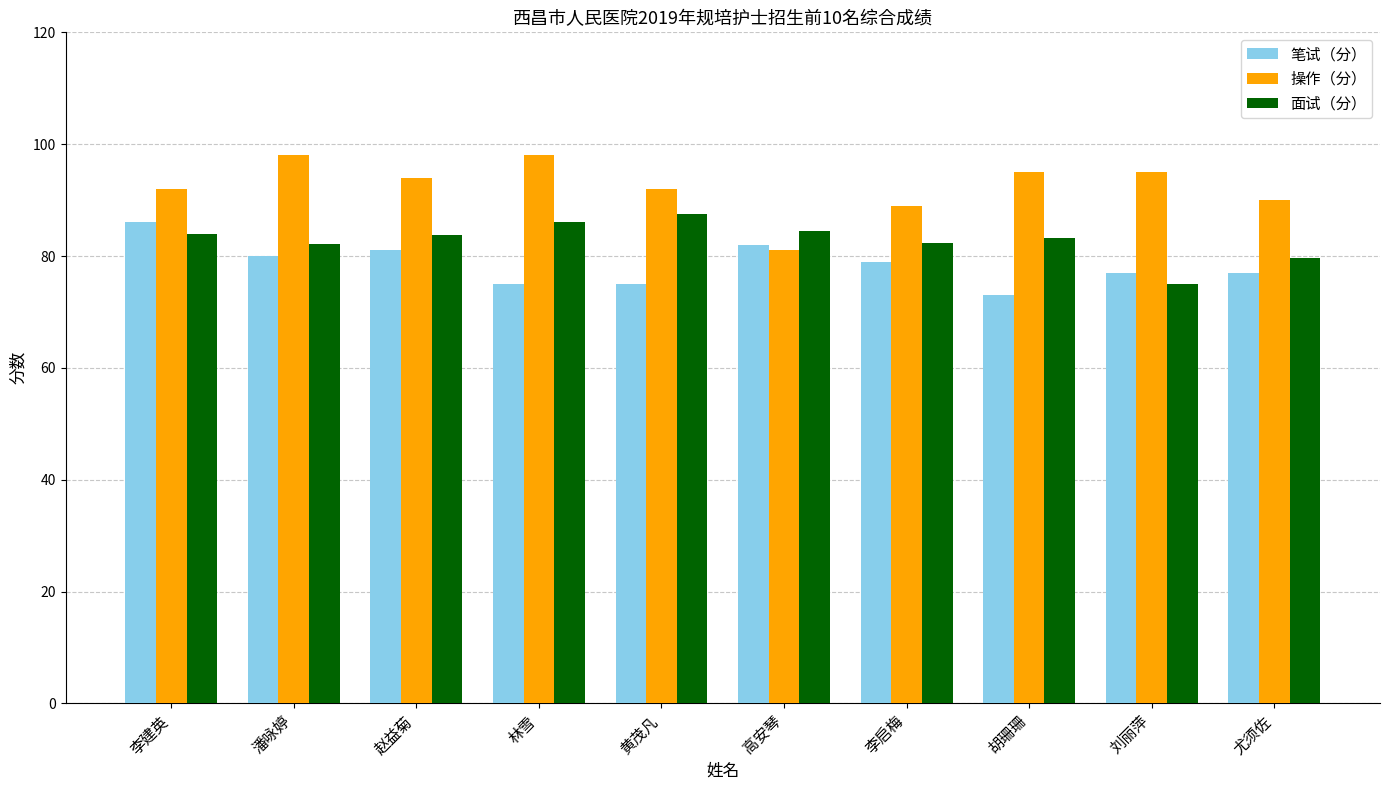

Rank the series at 高安琴 from highest to lowest value.

面试（分）, 笔试（分）, 操作（分）